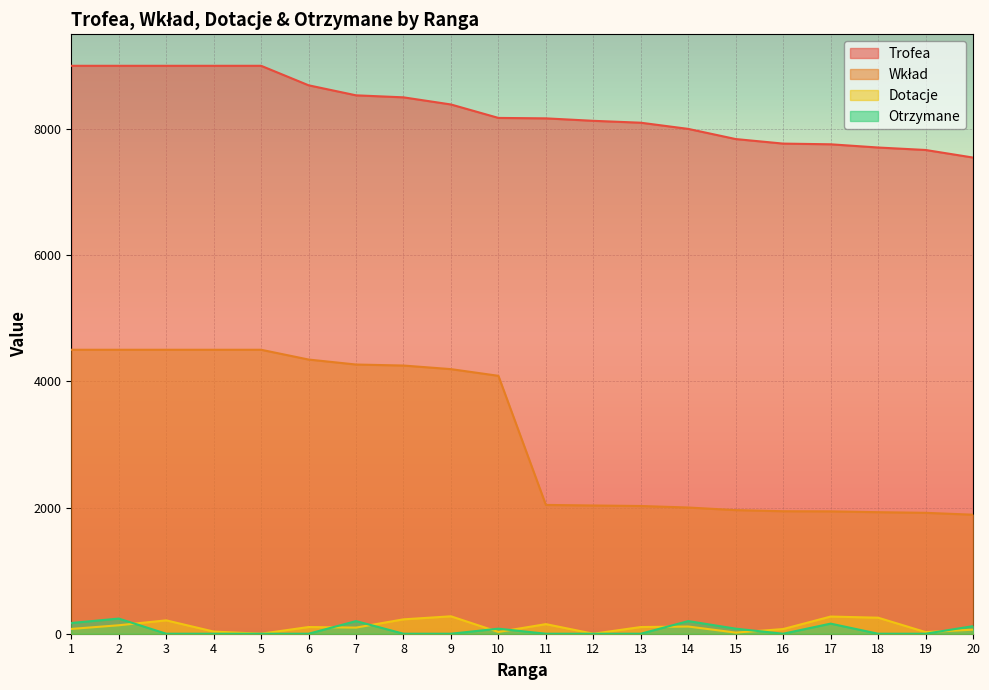

How many interior local peaks does the Dotacje series have?

6